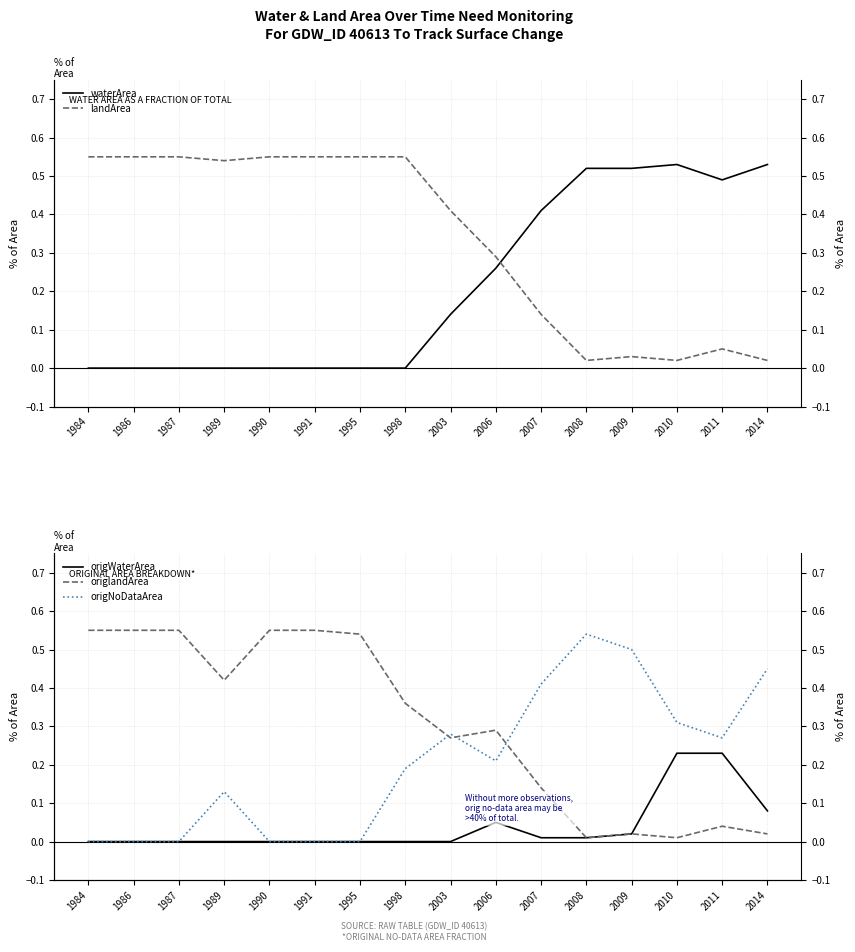

How many interior local valleys does the origNoDataArea series have?

2